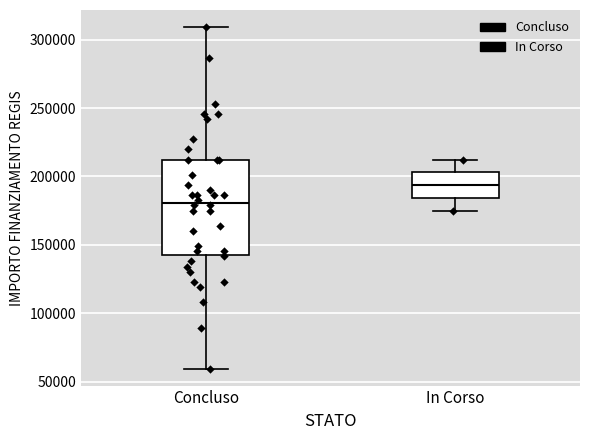

Reading left to right, transcribe this box plot: for each box, give where its median line is, the range the box spans, and where its two whiskers end, as read against the y-axis. The values are not printed on the chart, so give them approximately, as read against the axis.

Concluso: median 180000, box 145000 to 210000, whiskers 60000 to 310000
In Corso: median 195000, box 185000 to 205000, whiskers 175000 to 210000